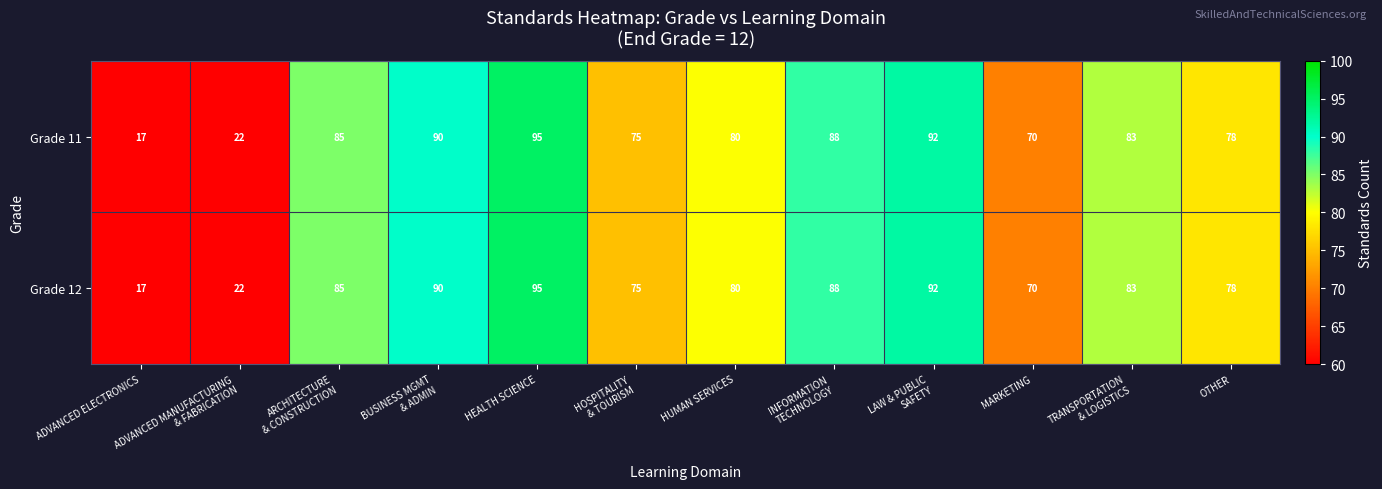

Which label corresponds to the smallest value in the chart?

ADVANCED ELECTRONICS